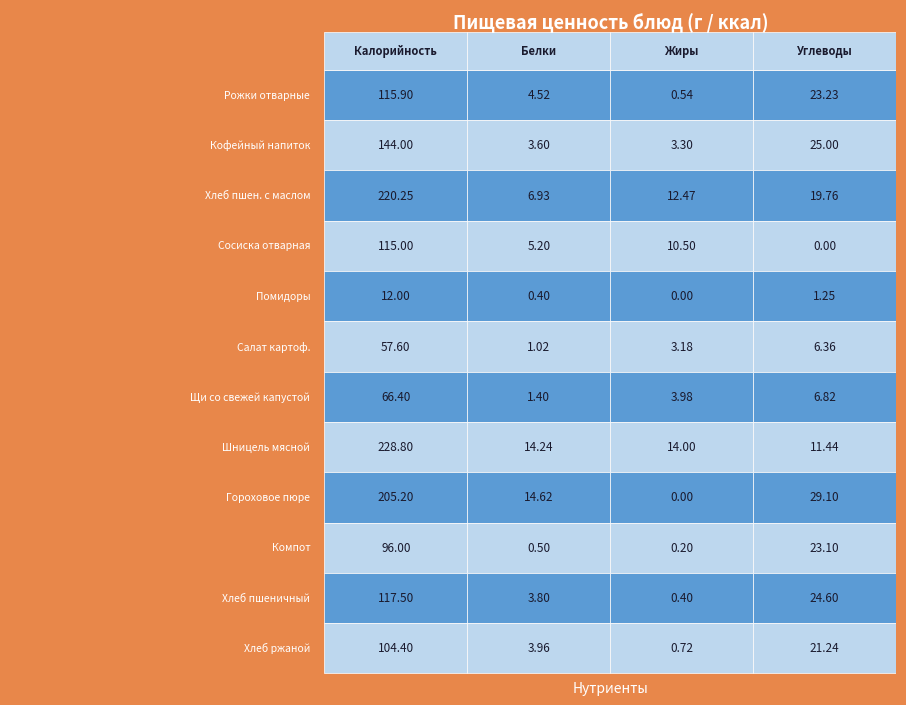

How many distinct data groups are displayed?

12